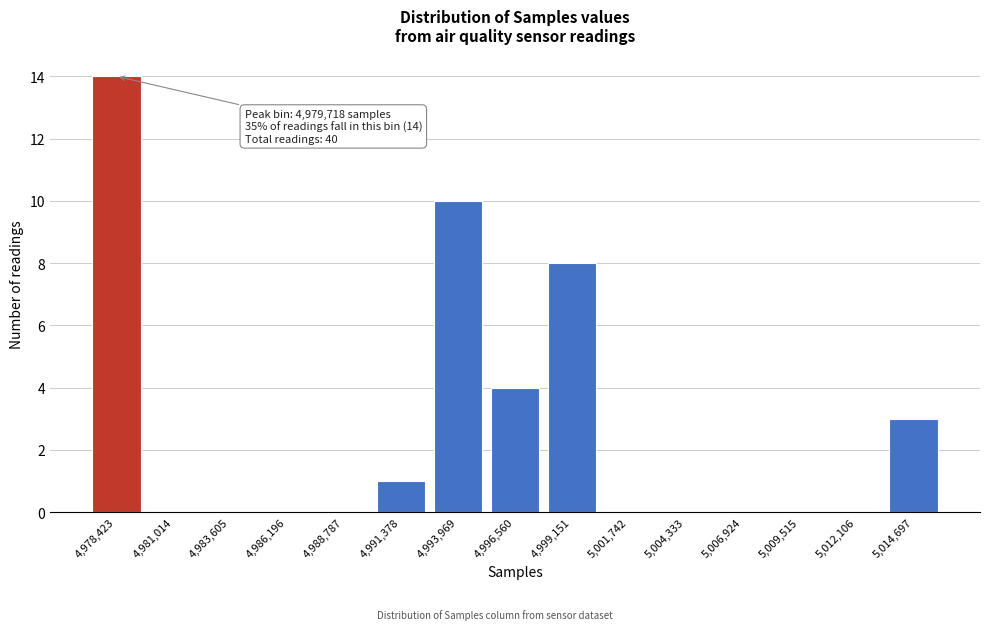

Reading right to left, what are all the values shown in this chart?

5,014,697=3	5,012,106=0	5,009,515=0	5,006,924=0	5,004,333=0	5,001,742=0	4,999,151=8	4,996,560=4	4,993,969=10	4,991,378=1	4,988,787=0	4,986,196=0	4,983,605=0	4,981,014=0	4,978,423=14